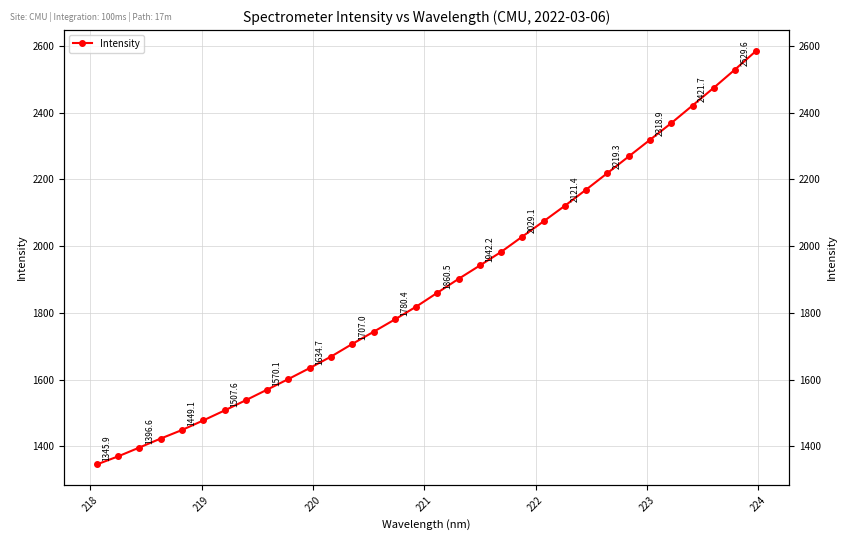

How many lines are shown in the chart?

1